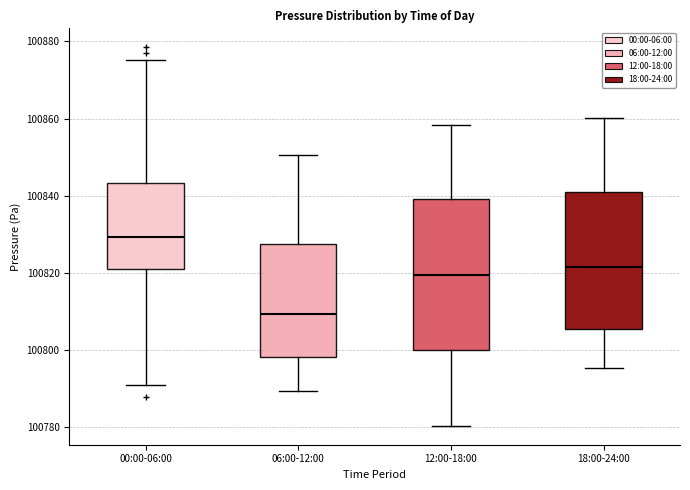

Reading left to right, transcribe this box plot: for each box, give where its median line is, the range the box spans, and where its two whiskers end, as read against the y-axis. The values are not printed on the chart, so give them approximately, as read against the axis.

00:00-06:00: median 100830, box 100822 to 100844, whiskers 100790 to 100876
06:00-12:00: median 100810, box 100798 to 100828, whiskers 100790 to 100850
12:00-18:00: median 100820, box 100800 to 100840, whiskers 100780 to 100858
18:00-24:00: median 100822, box 100806 to 100840, whiskers 100796 to 100860